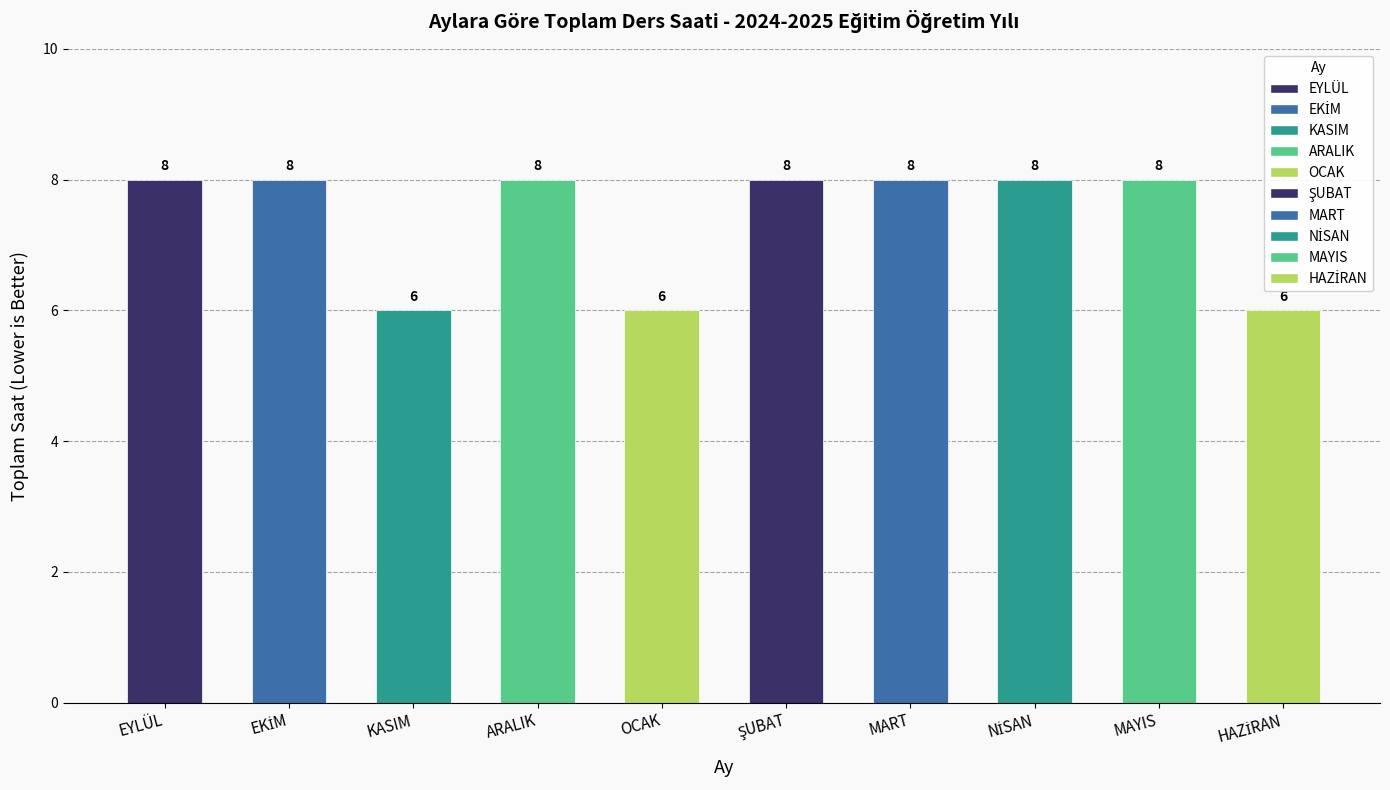

What is the value of the 6th bar from the left?

8